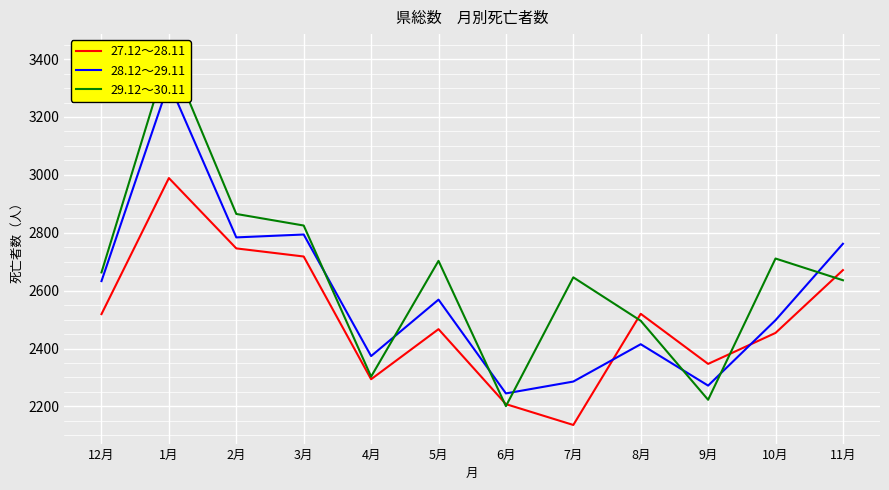

At 9月, list the series in order from largest to smallest.

27.12～28.11, 28.12～29.11, 29.12～30.11